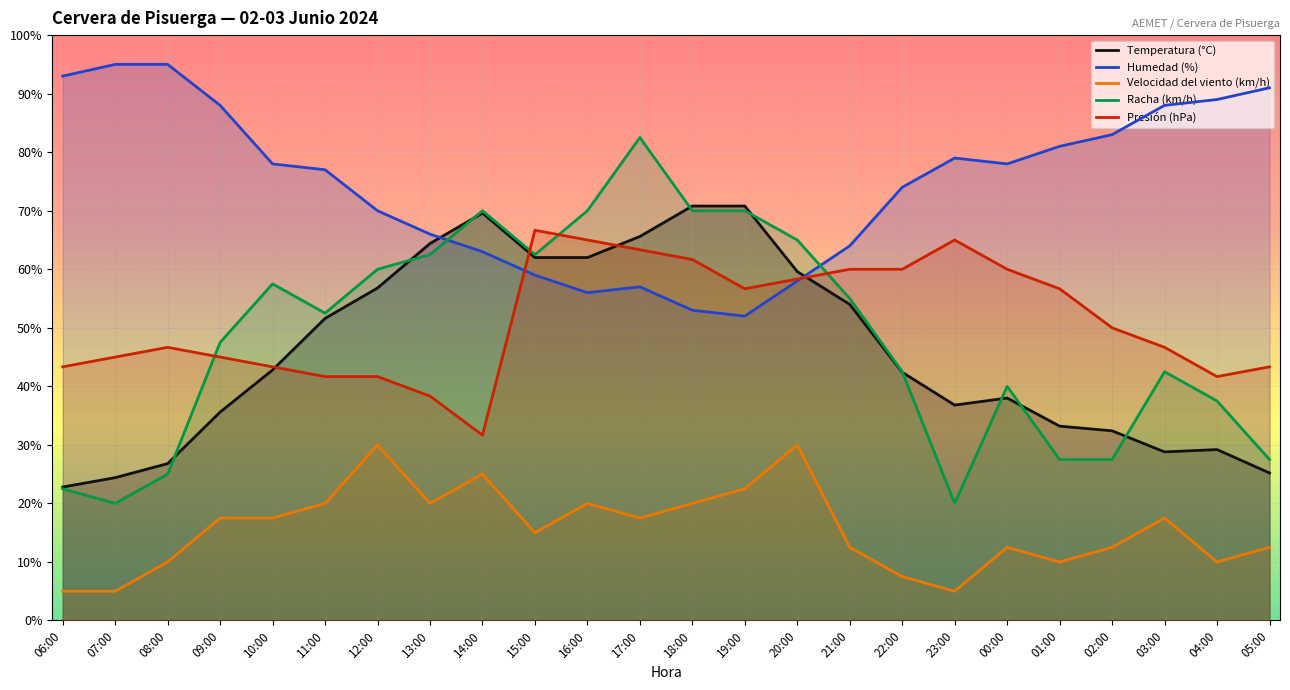

Rank the series at 06:00 from lowest to highest value.

Velocidad del viento (km/h), Racha (km/h), Temperatura (°C), Presión (hPa), Humedad (%)